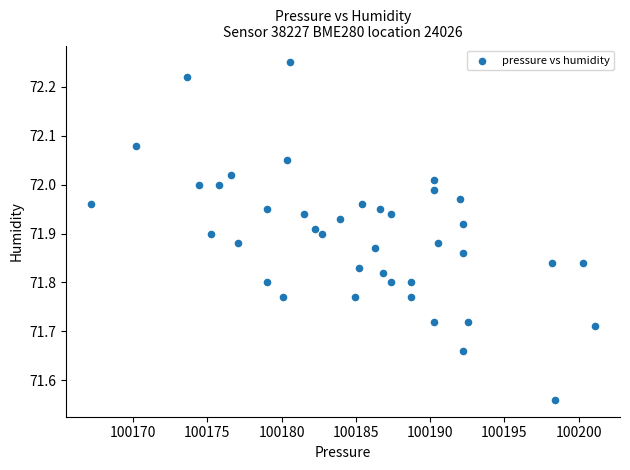

What is the range of X values (max minus min)?

33.9